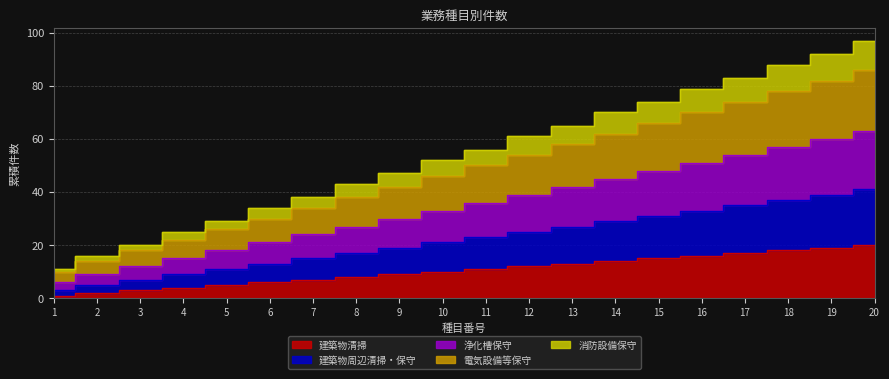

Reading left to right, what are all the values shown in this chart?

建築物清掃: 1	2	3	4	5	6	7	8	9	10	11	12	13	14	15	16	17	18	19	20
建築物周辺清掃・保守: 3	5	7	9	11	13	15	17	19	21	23	25	27	29	31	33	35	37	39	41
浄化槽保守: 6	9	12	15	18	21	24	27	30	33	36	39	42	45	48	51	54	57	60	63
電気設備等保守: 10	14	18	22	26	30	34	38	42	46	50	54	58	62	66	70	74	78	82	86
消防設備保守: 11	16	20	25	29	34	38	43	47	52	56	61	65	70	74	79	83	88	92	97